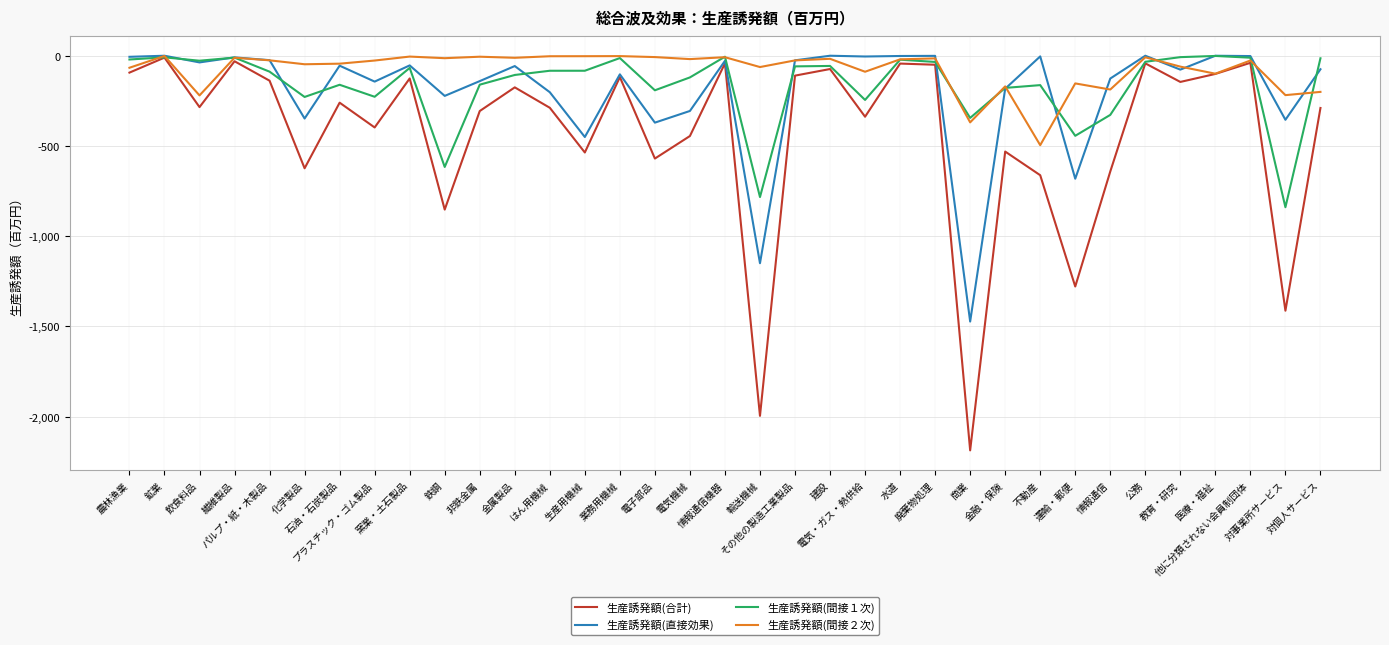

Is the value of 生産誘発額(間接１次) at 水道 greater than the value of 生産誘発額(間接２次) at 電気・ガス・熱供給?

Yes